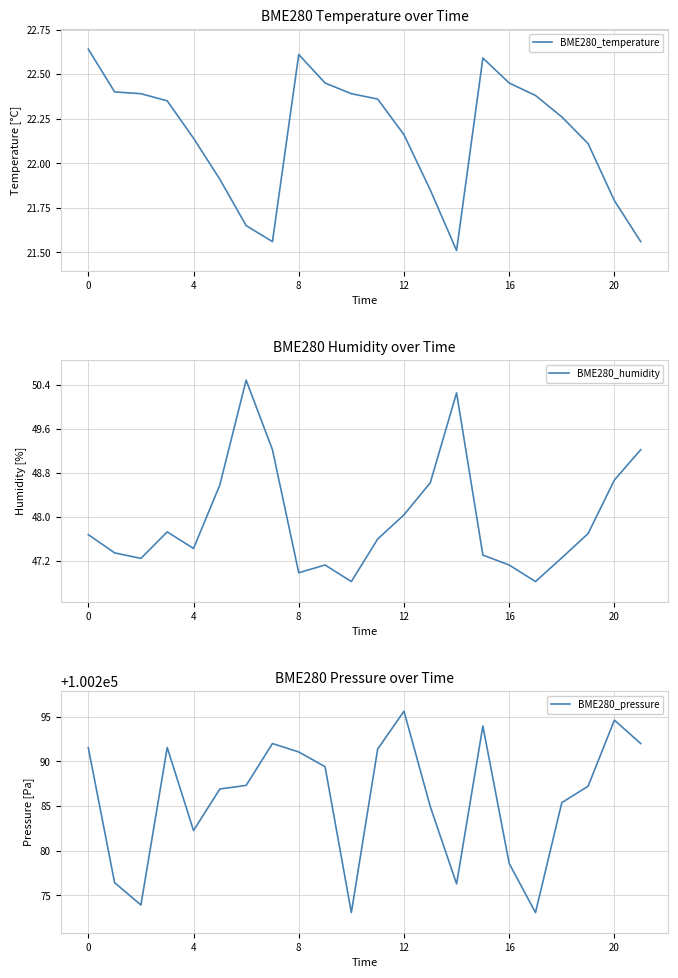

At which label does BME280_pressure reach its peak?

12